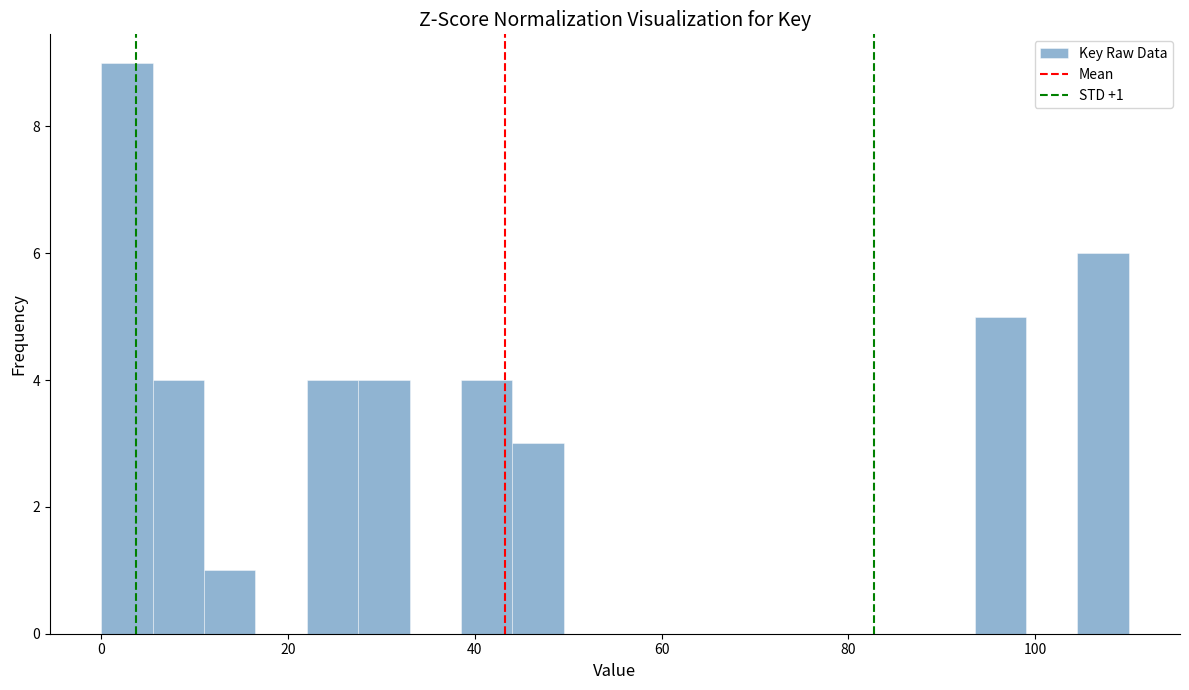

Read against the x-axis, roughly where is the centre of the tallest bar?

2